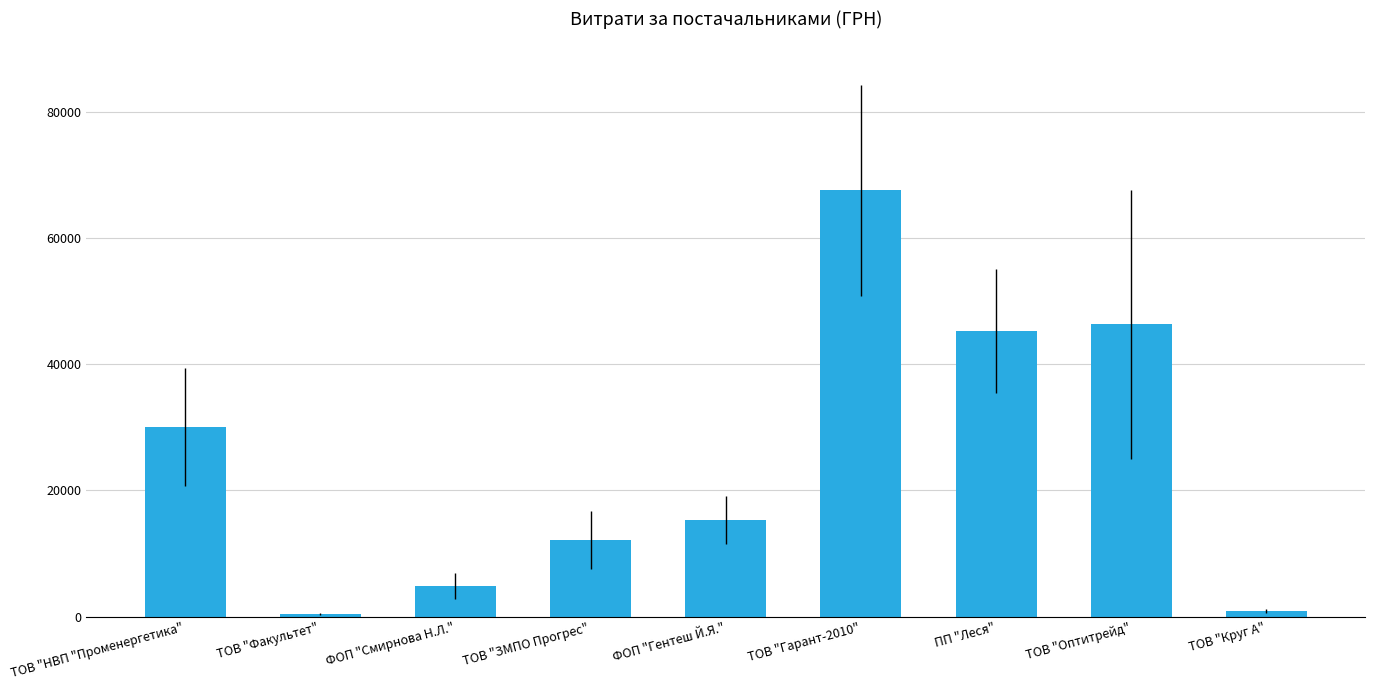

Is it true that the value at ТОВ "Гарант-2010" is 67499.4?

True